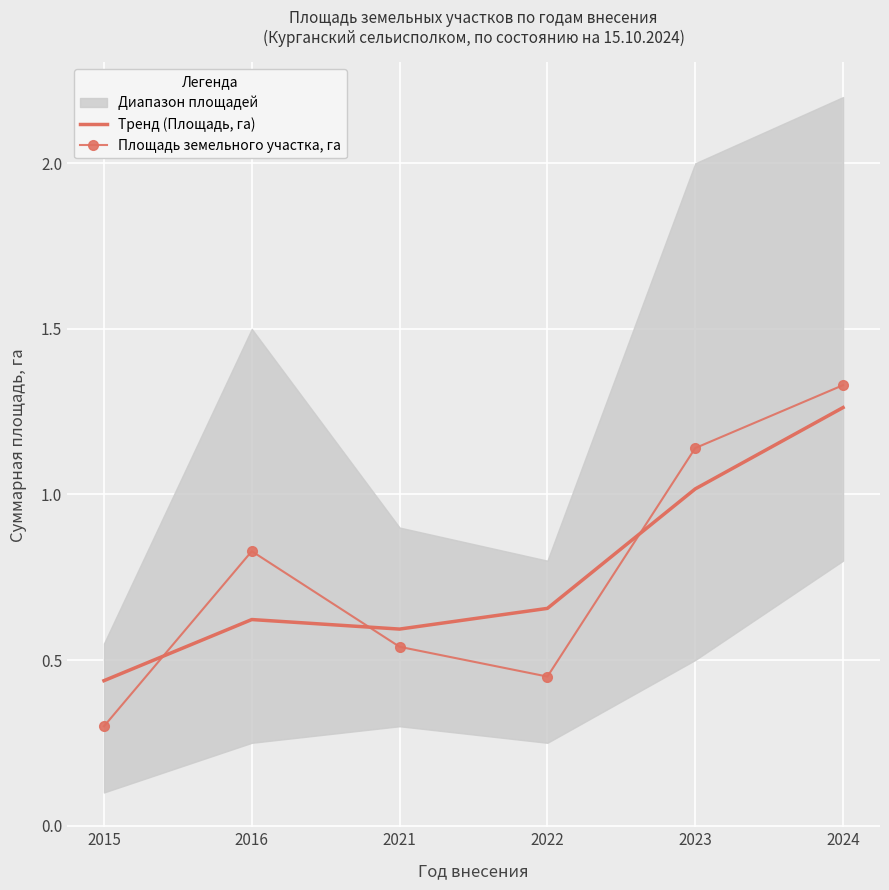

At which category does Площадь земельного участка, га reach its first local valley?

2022